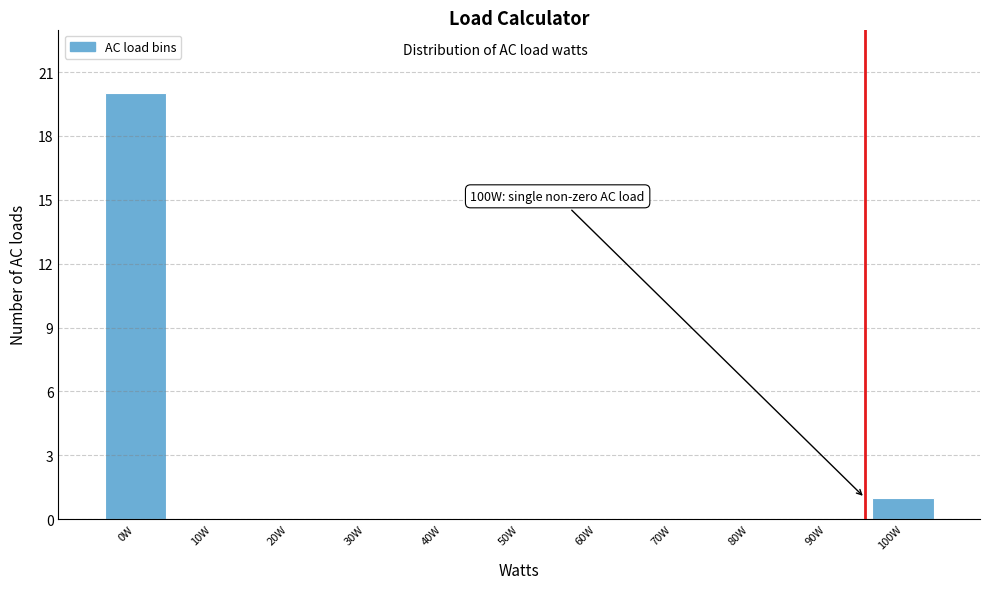

Reading left to right, extract all data points from this chart.

0W=20	10W=0	20W=0	30W=0	40W=0	50W=0	60W=0	70W=0	80W=0	90W=0	100W=1